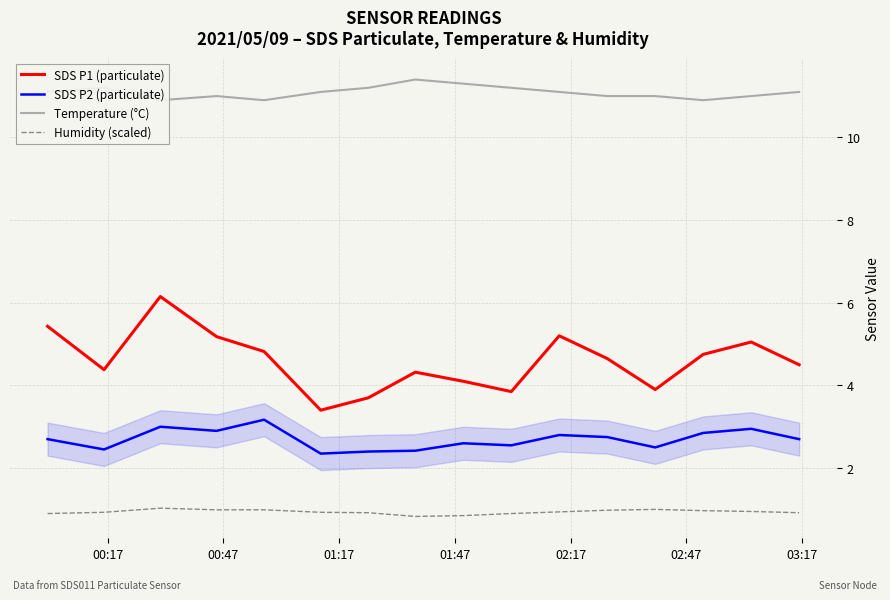

True or false: Humidity (scaled) and SDS P1 (particulate) cross at least once.

False